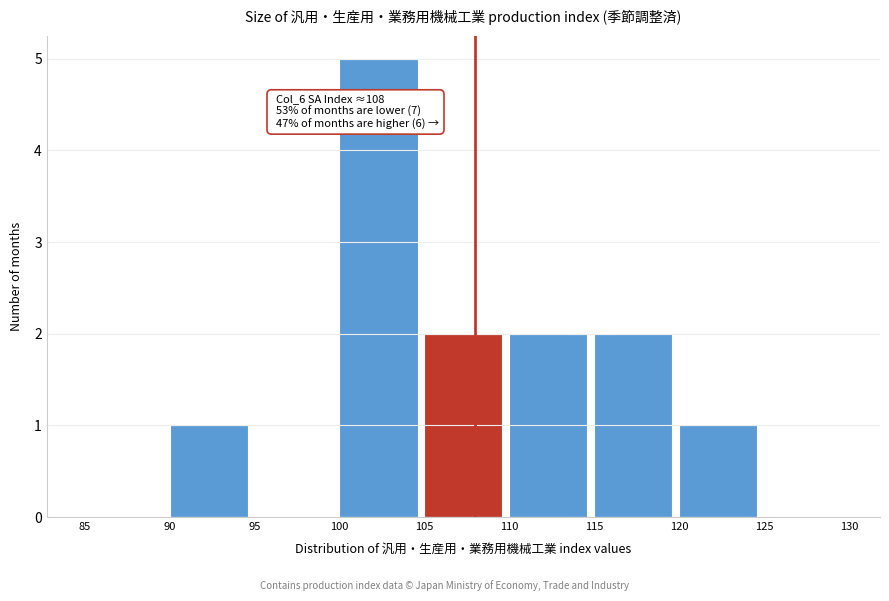

Which range on the x-axis has the tallest bar?

100 to 105